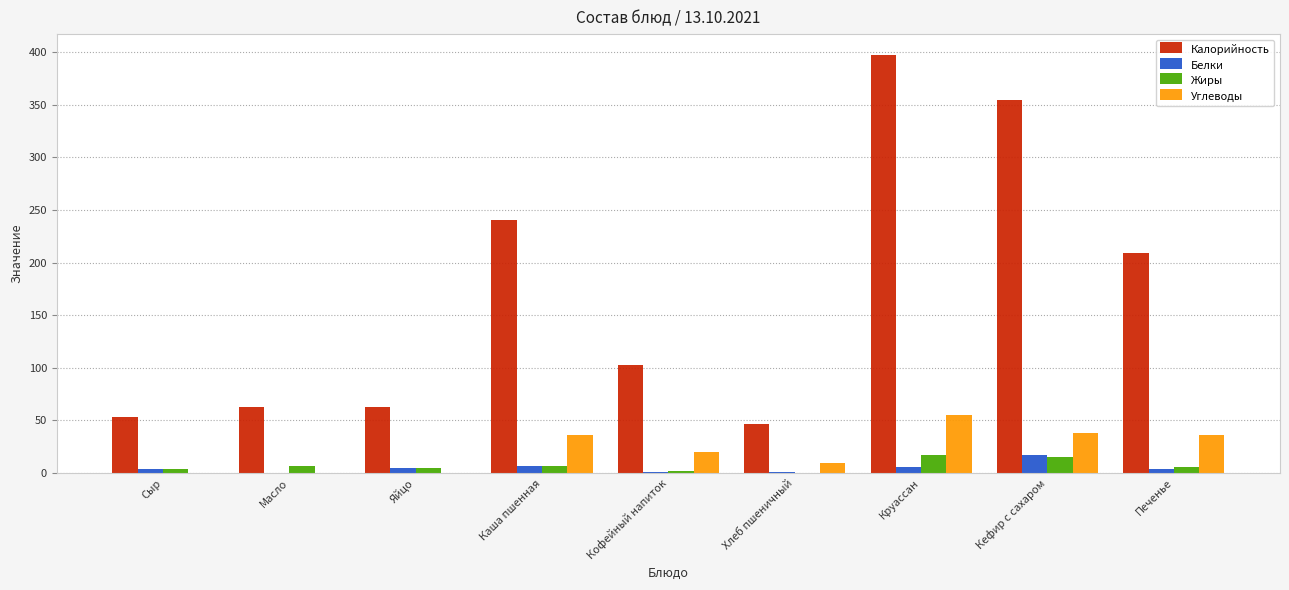

Is it true that Калорийность equals 65.4 at Кофейный напиток?

False